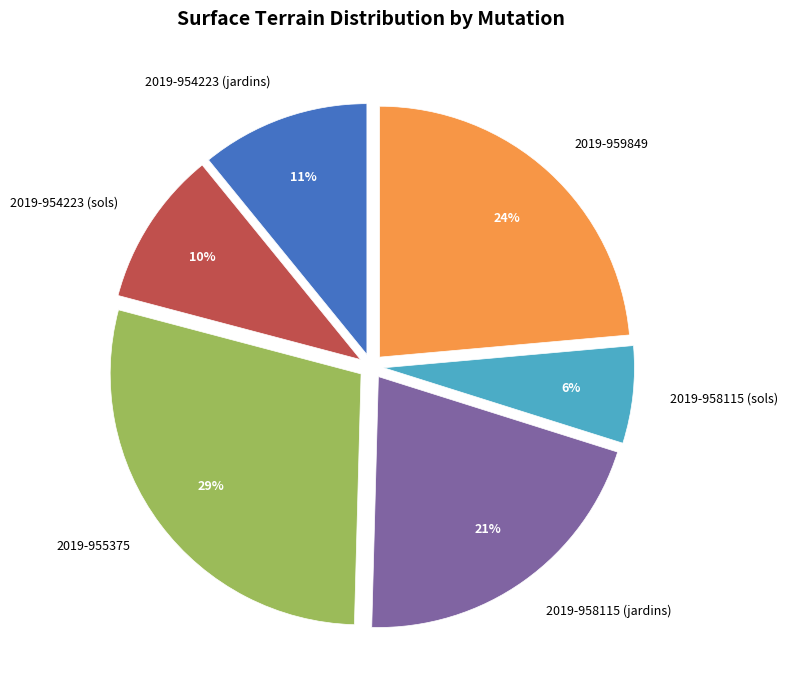

How many segments does this pie chart have?

6